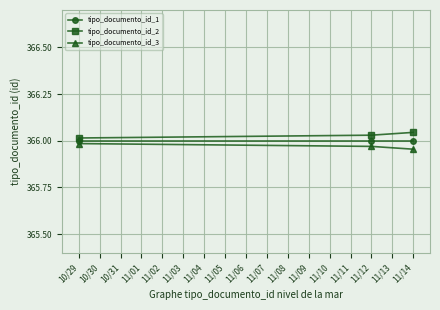

What is the sum of the tipo_documento_id_3 values at 11/14 and 10/29?

731.9